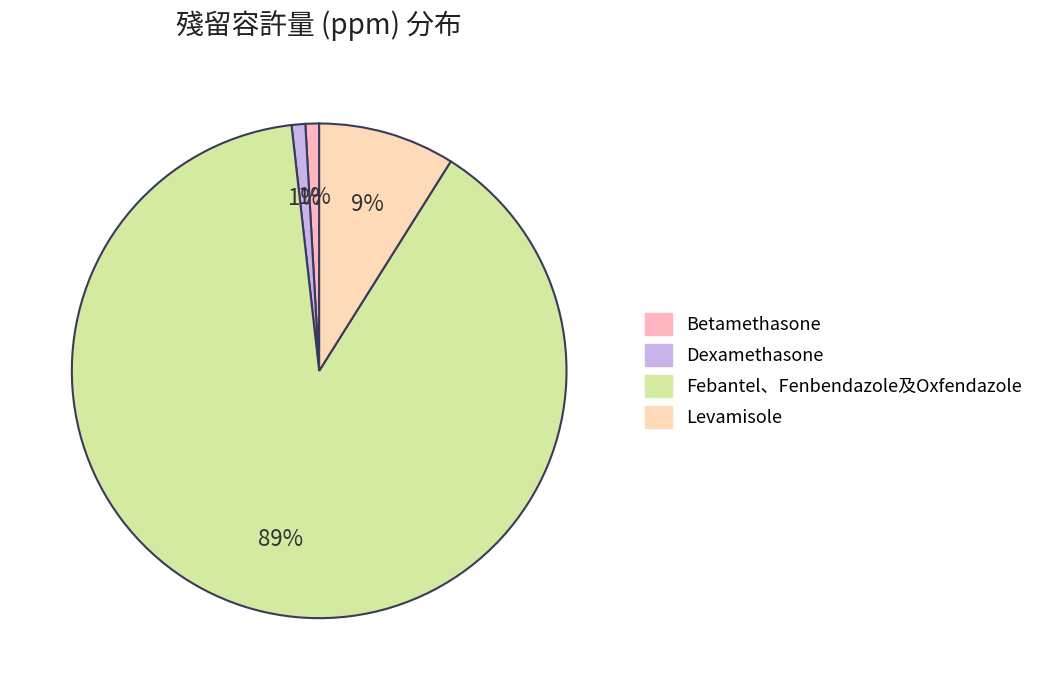

Is there a majority slice in this chart?

Yes